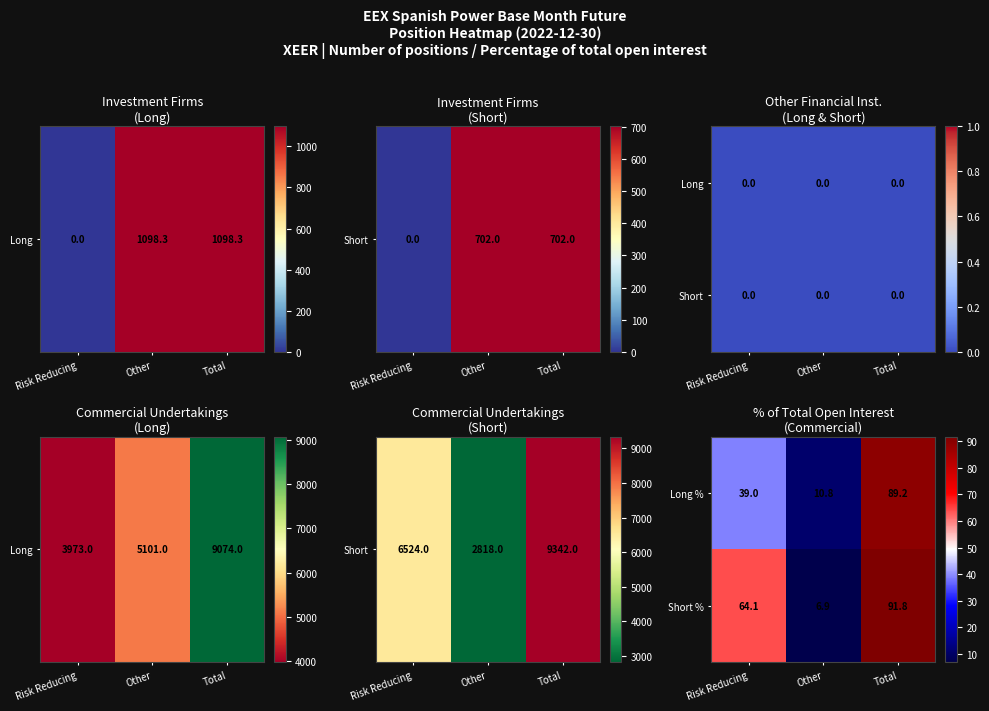

At which label does Short % first exceed 64?

Risk Reducing